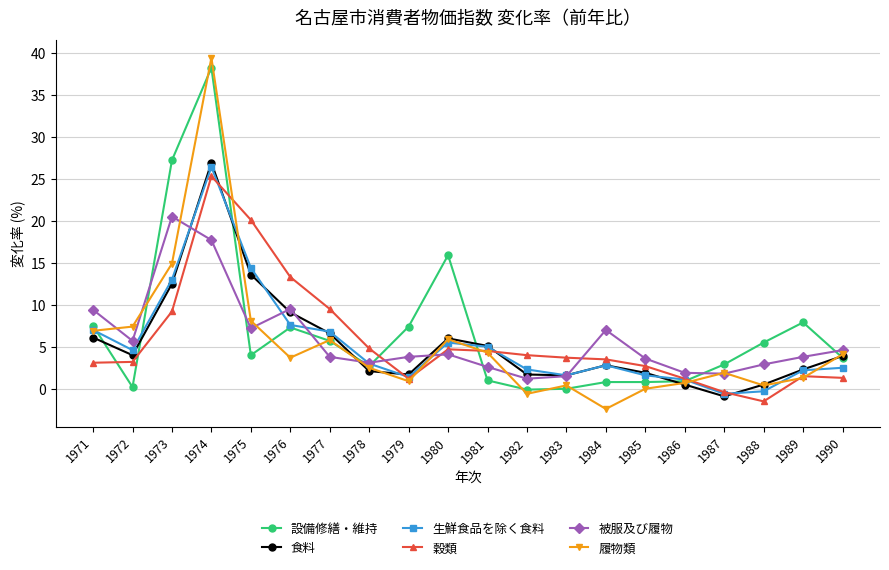

How many lines are shown in the chart?

6